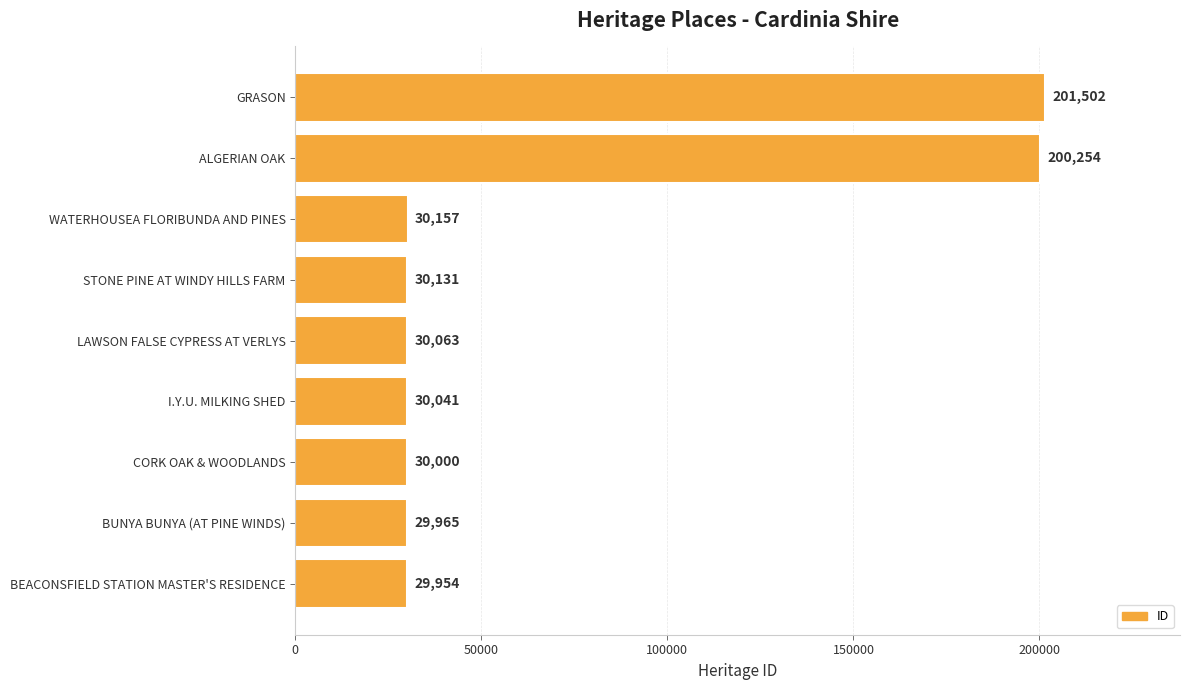

What is the minimum value shown in the chart?

29954